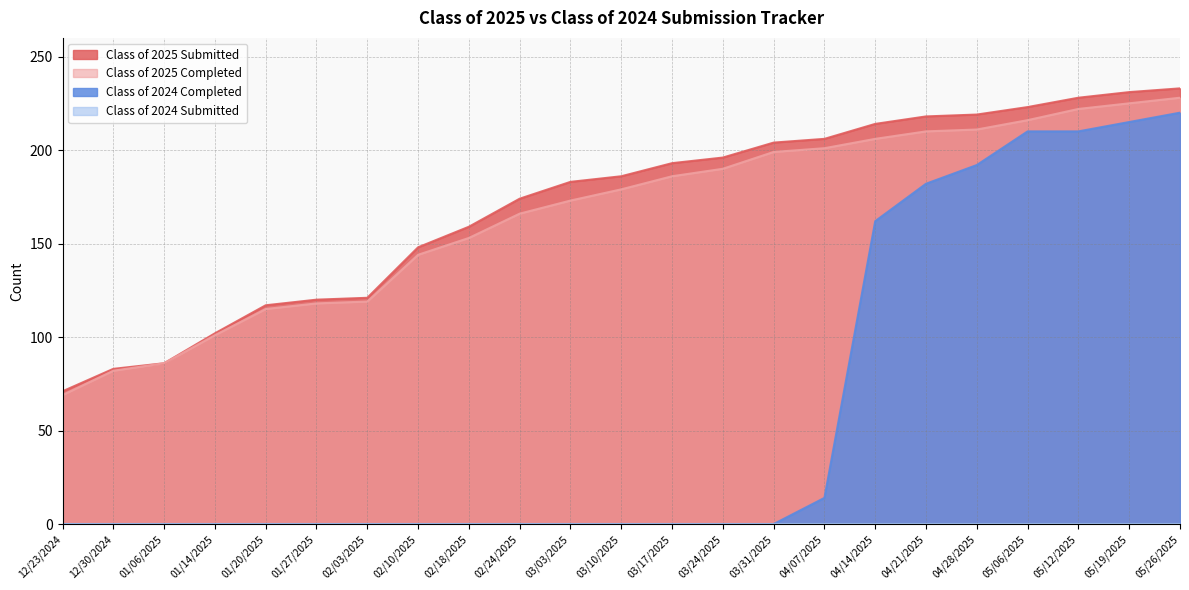

Which has a higher value, 04/14/2025 or 03/03/2025?

04/14/2025